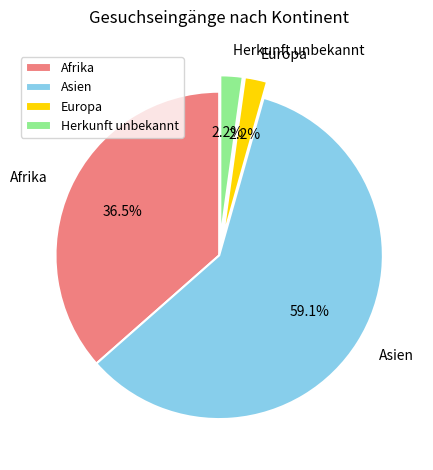

Do Afrika and Asien together represent more than half of the pie?

Yes